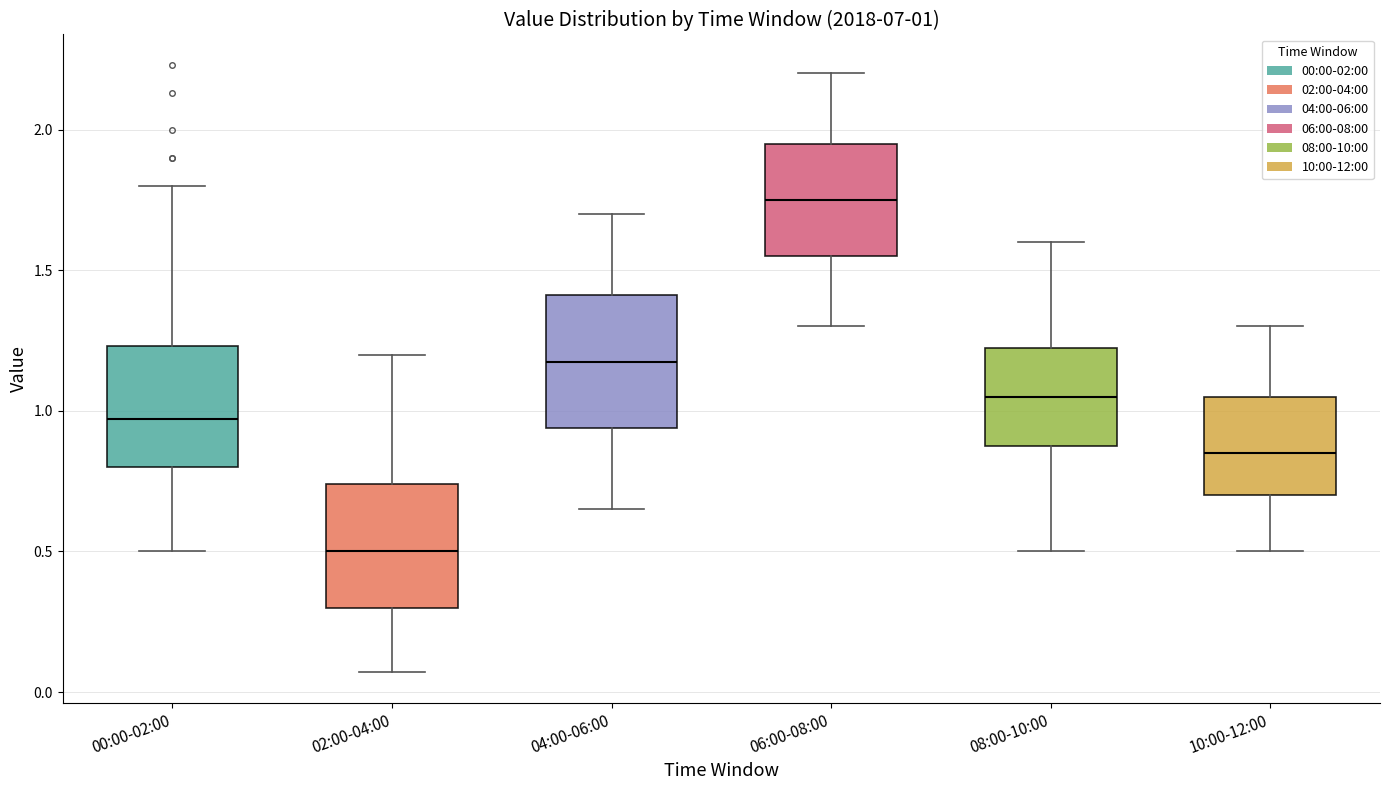

Which box's median line is the lowest?

02:00-04:00